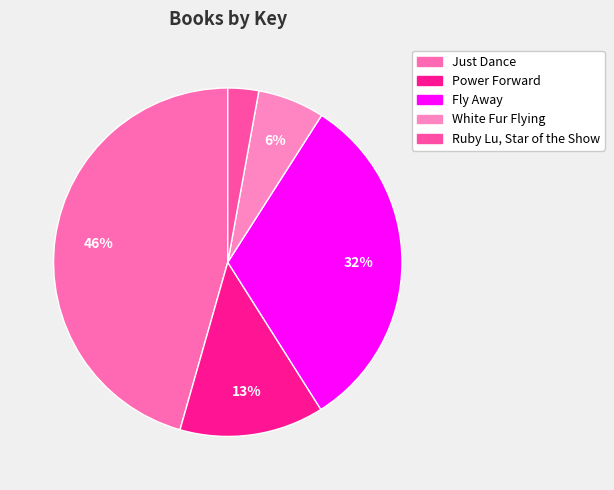

Is there a majority slice in this chart?

No